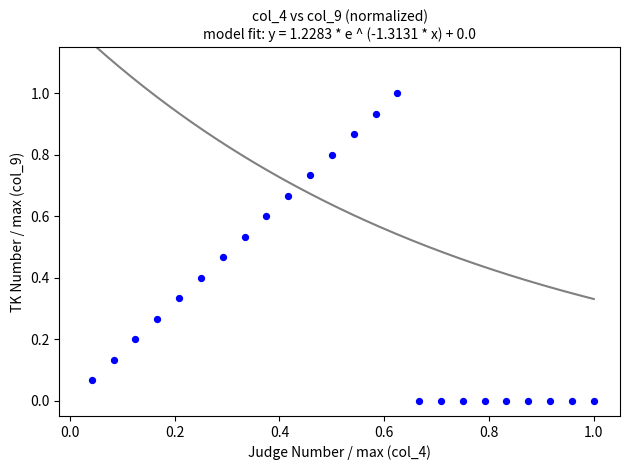

What is the range of X values (max minus min)?

1.0